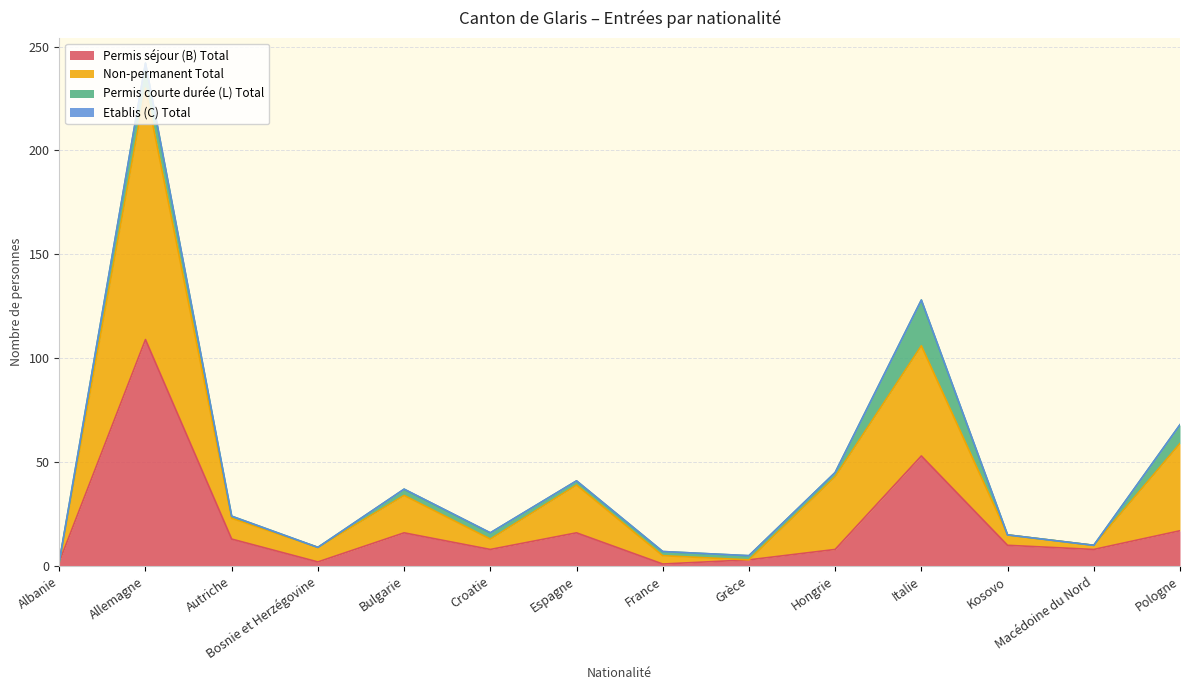

At which category is the sum across all series the highest?

Allemagne